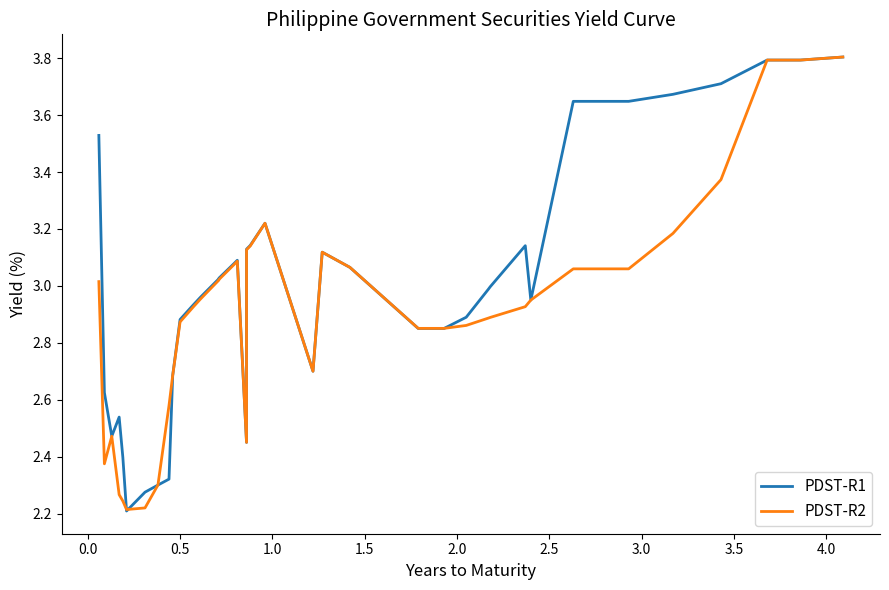

Is the value of PDST-R1 at 0.5 greater than the value of PDST-R2 at 24?

No